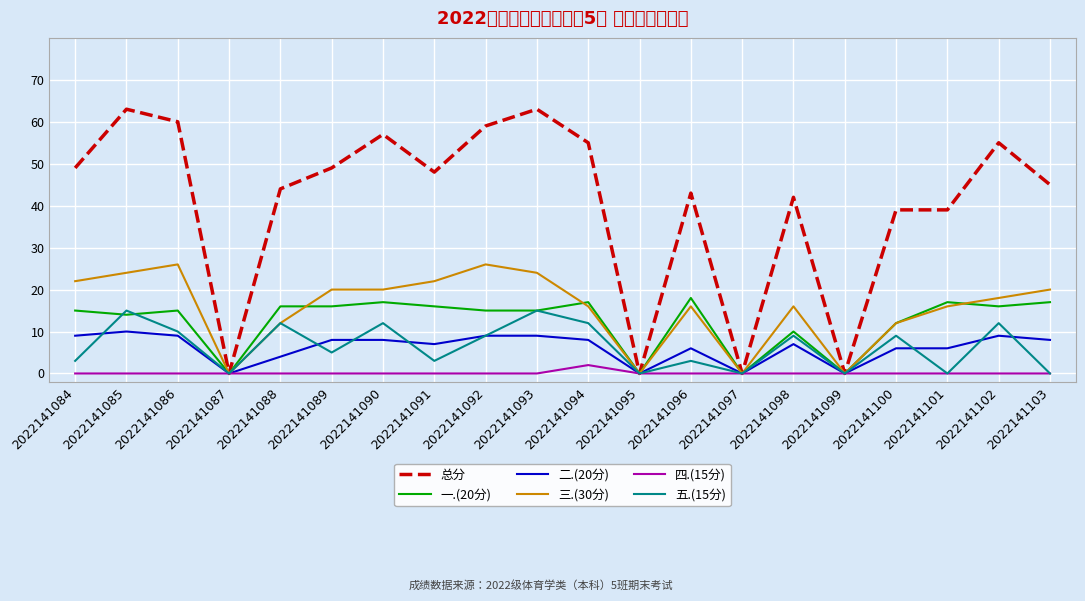

What are all the series names shown in the legend?

总分, 一.(20分), 二.(20分), 三.(30分), 四.(15分), 五.(15分)